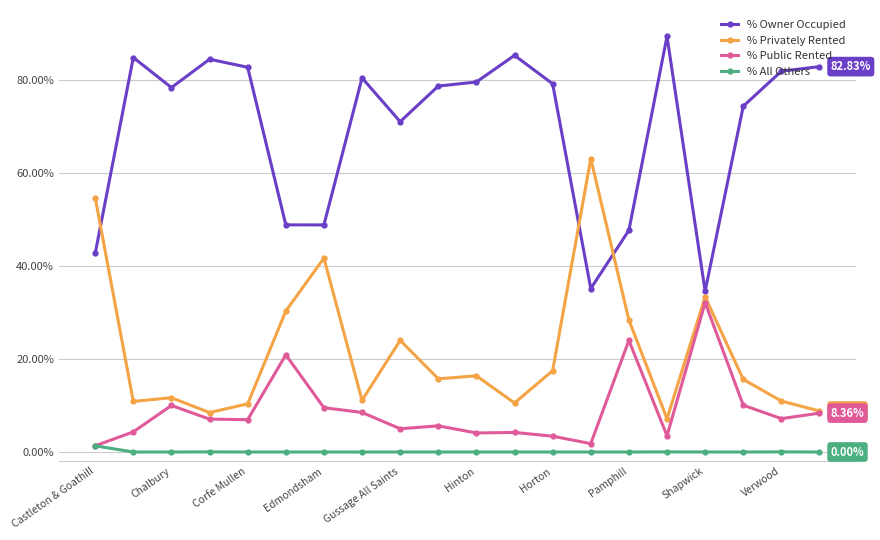

List the series in order of their peak value, lowest first.

% All Others, % Public Rented, % Privately Rented, % Owner Occupied